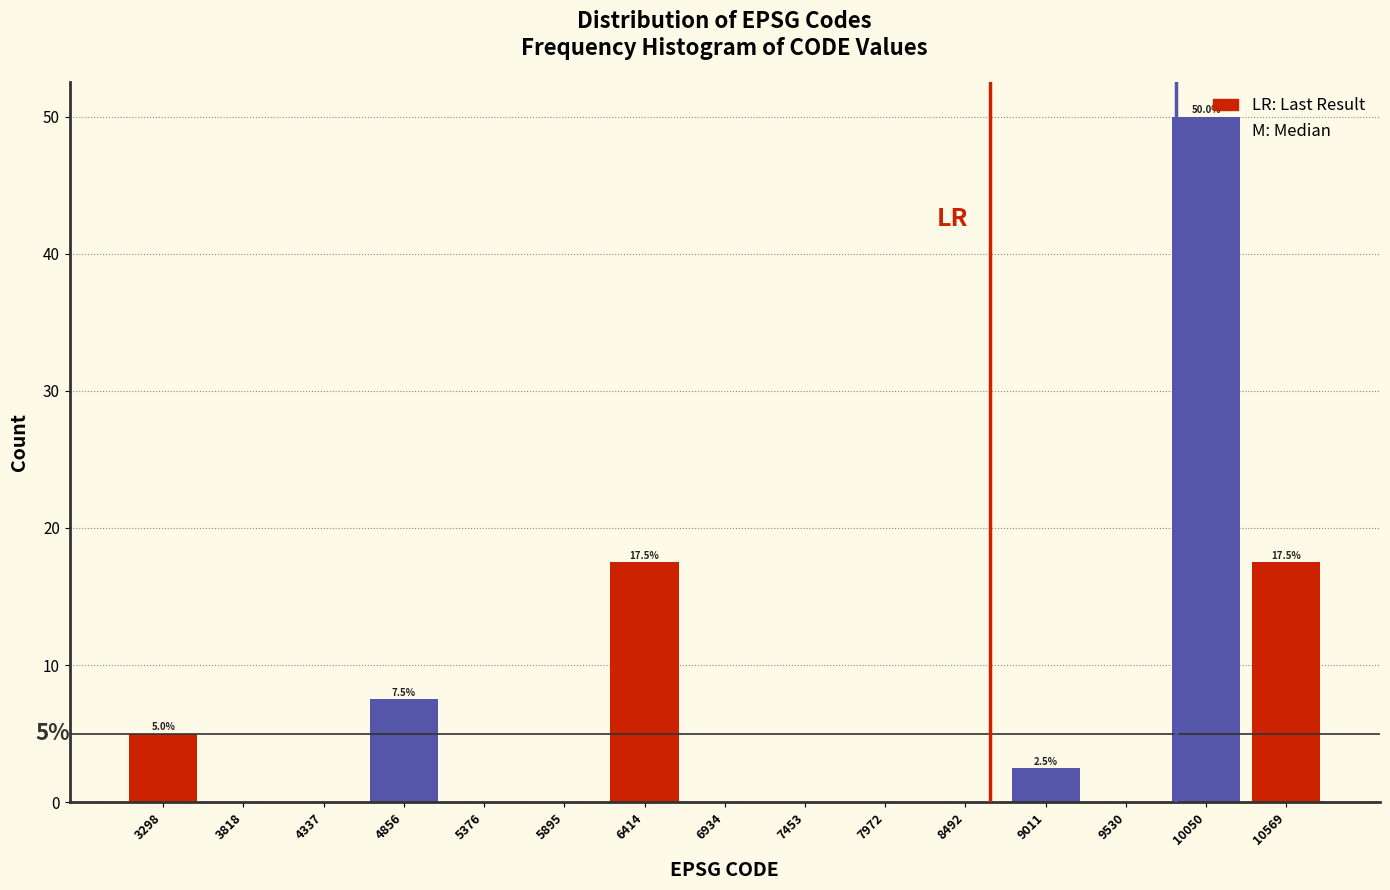

Over which range of the x-axis is the bar tallest?

9800 to 10300